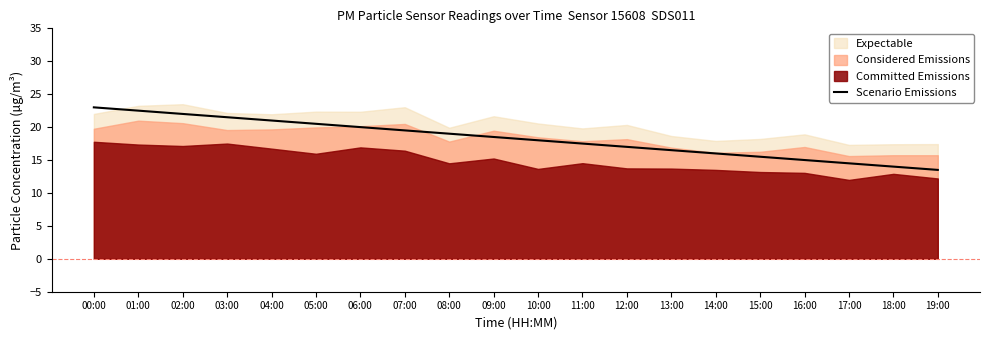

How many values exceed 18?

10